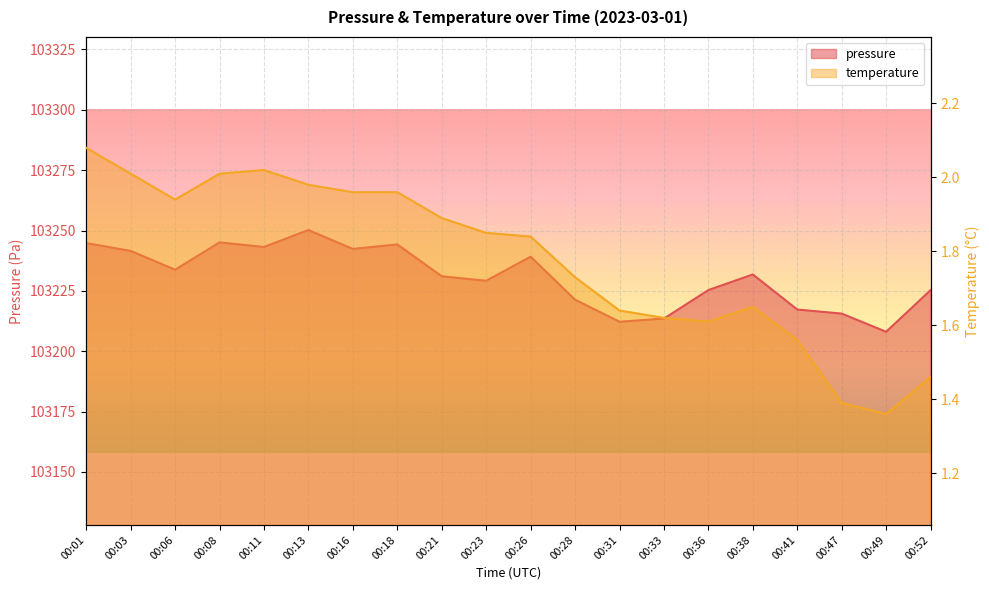

Reading left to right, list all the values displayed in this chart.

pressure: 103244.8	103241.6	103233.8	103245.1	103243.2	103250.2	103242.4	103244.2	103231.1	103229.2	103239.2	103221.3	103212.2	103213.5	103225.3	103231.8	103217.3	103215.6	103208.1	103225.3
temperature: 2.1	2.0	1.9	2.0	2.0	2.0	2.0	2.0	1.9	1.9	1.8	1.7	1.6	1.6	1.6	1.6	1.6	1.4	1.4	1.5